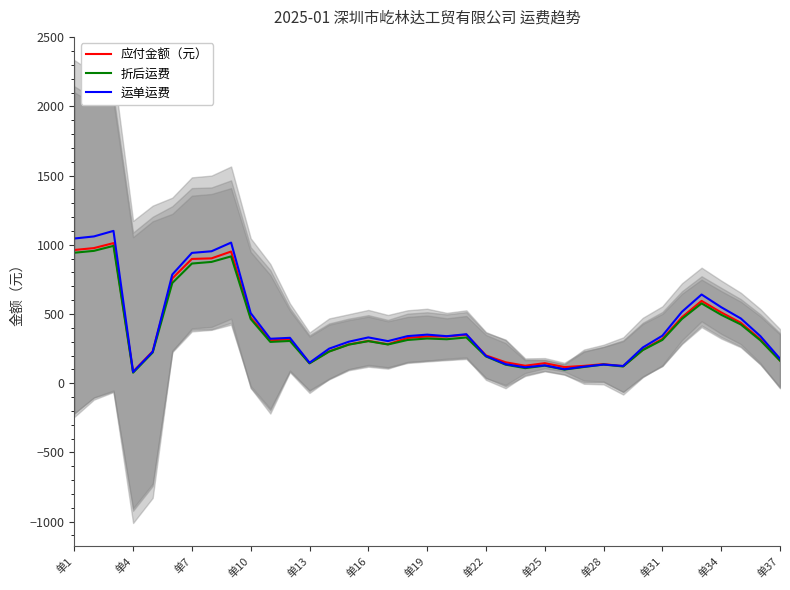

What is the maximum value shown in the chart?

1100.4